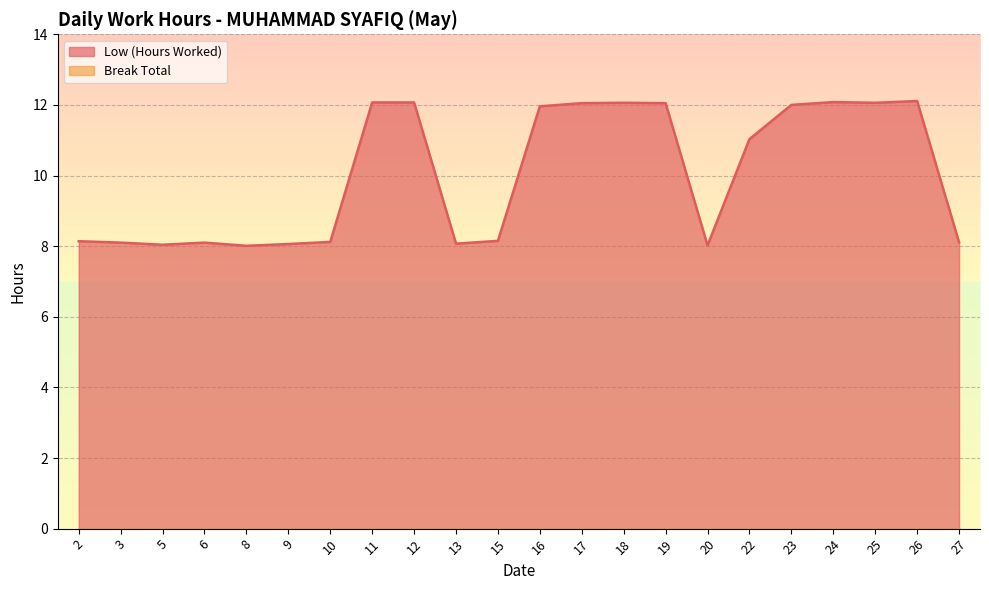

At which category does the chart reach its minimum across all series?

8